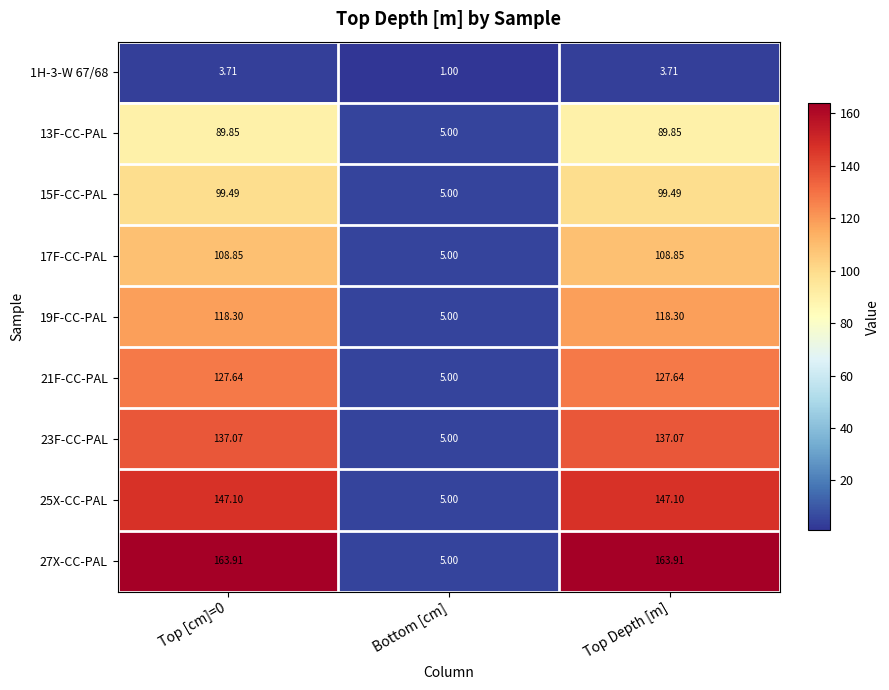

At which label is 15F-CC-PAL closest to 52?

Bottom [cm]